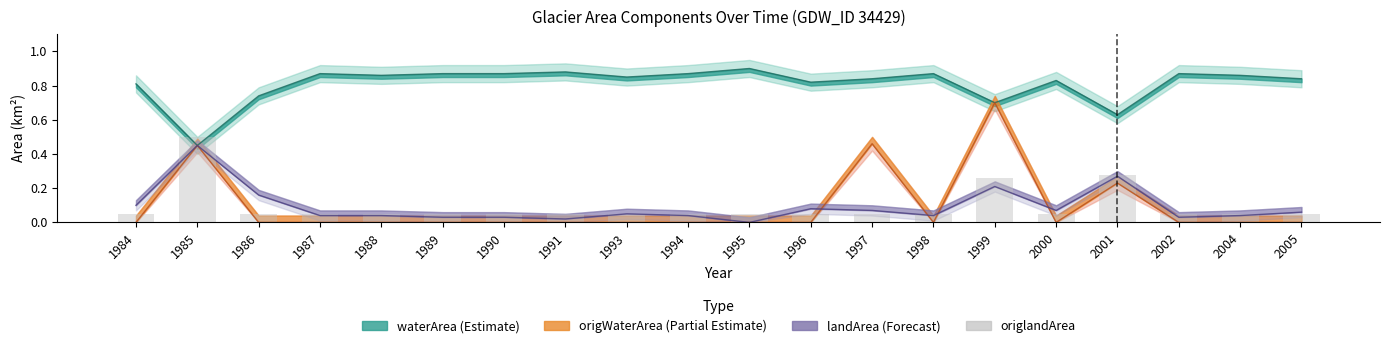

True or false: the data shows 0.0 at 2002.

False